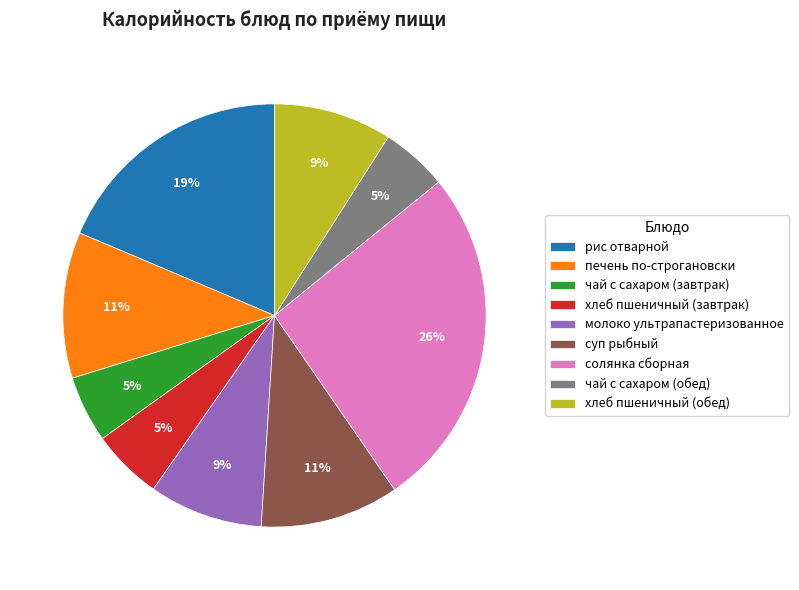

How many slices are in this pie chart?

9